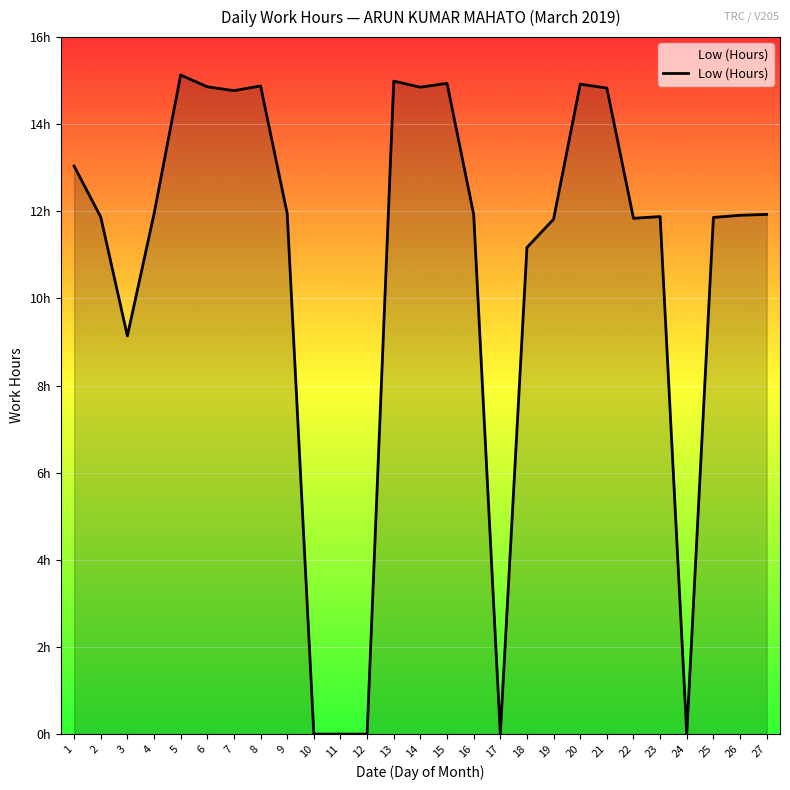

Does the chart display data point markers on the line(s)?

No